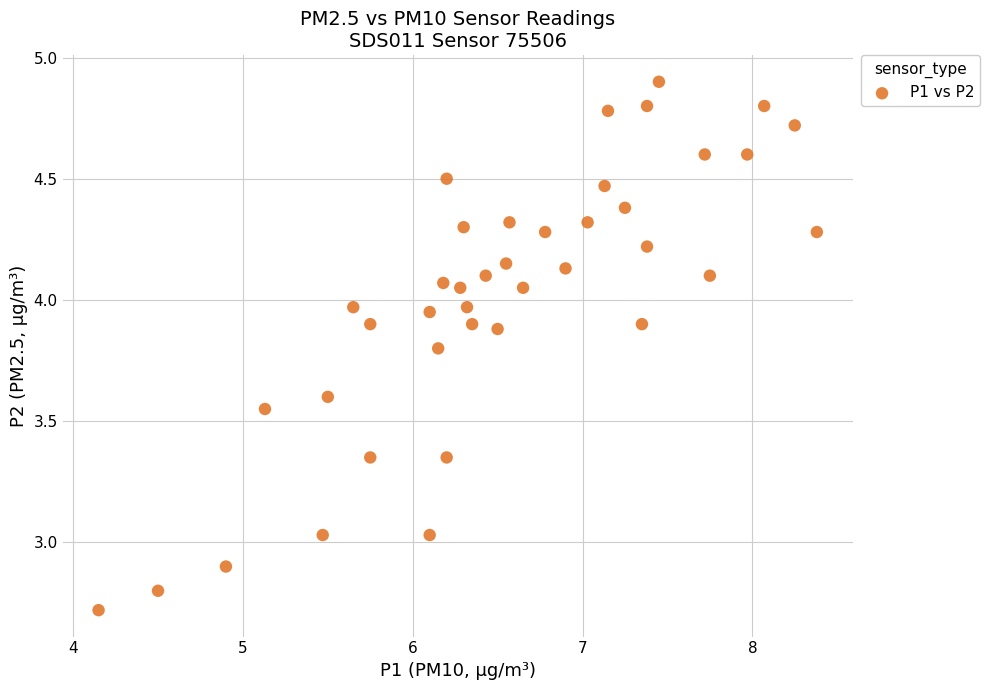

What is the range of Y values (max minus min)?

2.2